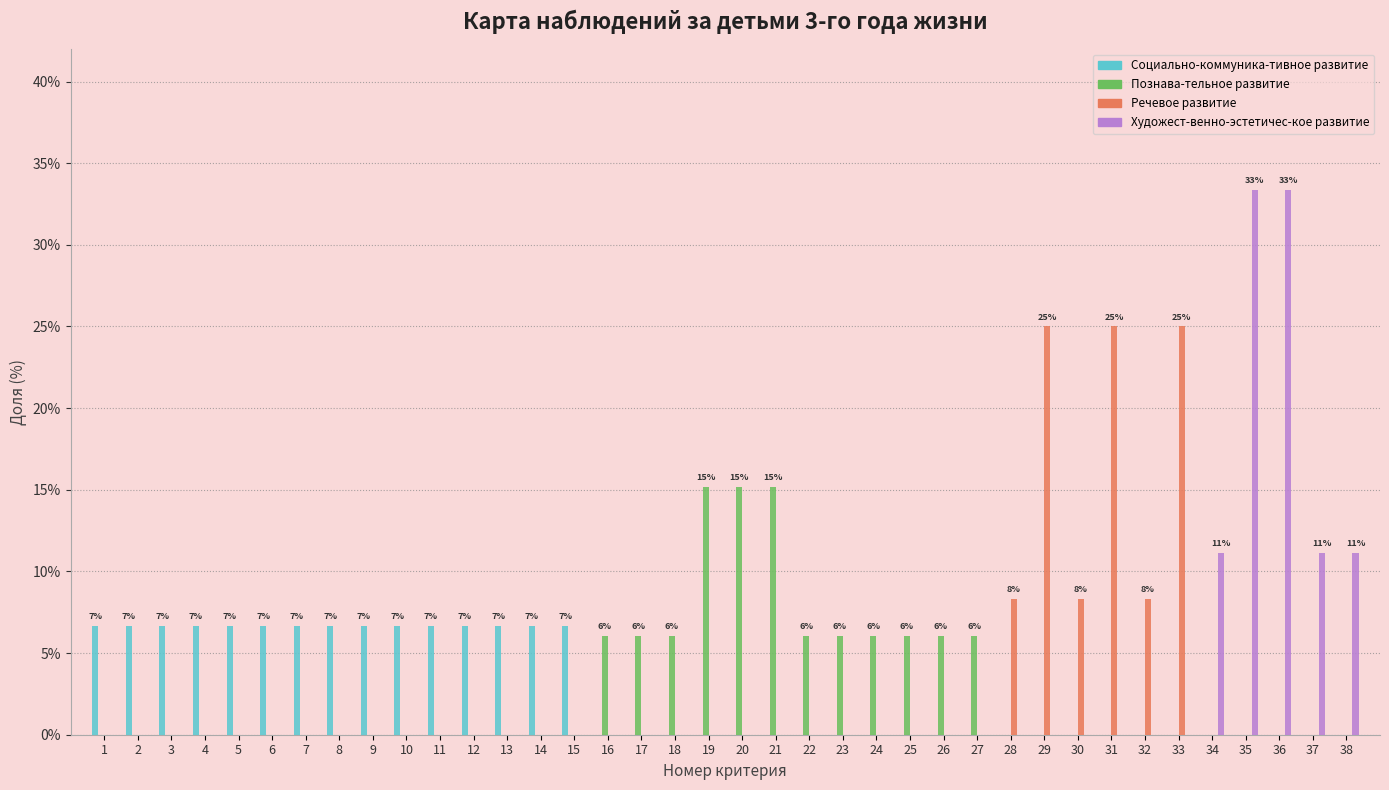

What is the maximum value shown in the chart?

33.3